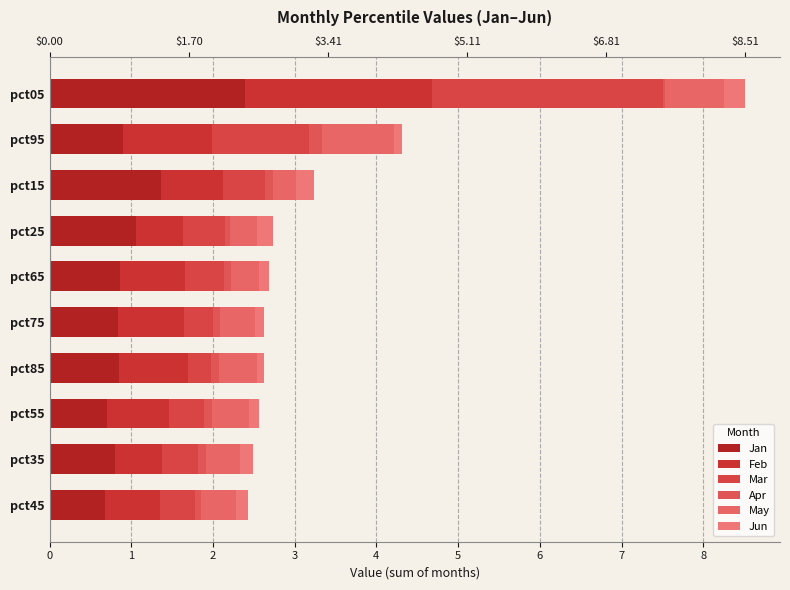

Is the value of Feb at pct75 greater than the value of Apr at pct55?

Yes